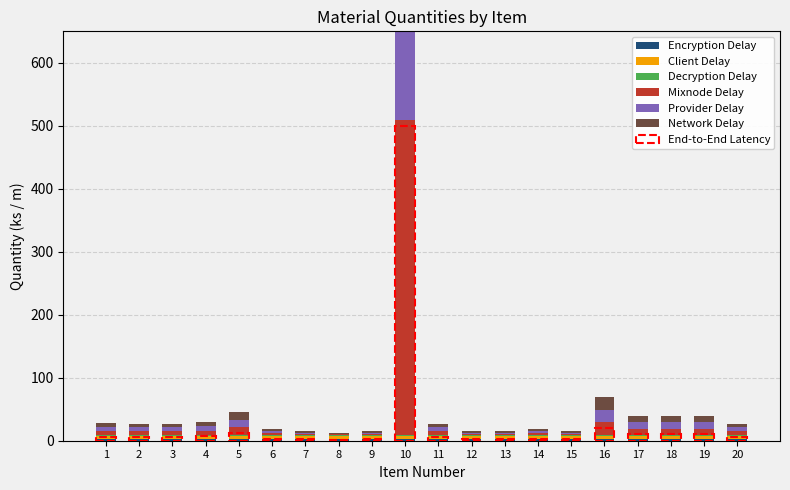

Reading left to right, transcribe all the data shown in this chart.

Encryption Delay: 1=2	2=2	3=2	4=2	5=2	6=2	7=2	8=2	9=2	10=2	11=2	12=2	13=2	14=2	15=2	16=2	17=2	18=2	19=2	20=2
Client Delay: 1=6	2=6	3=6	4=6	5=6	6=6	7=6	8=6	9=6	10=6	11=6	12=6	13=6	14=6	15=6	16=6	17=6	18=6	19=6	20=6
Decryption Delay: 1=1	2=1	3=1	4=1	5=1	6=1	7=1	8=1	9=1	10=1	11=1	12=1	13=1	14=1	15=1	16=1	17=1	18=1	19=1	20=1
Mixnode Delay: 1=7	2=6	3=6	4=7	5=12	6=3	7=2	8=1	9=2	10=500	11=6	12=2	13=2	14=3	15=2	16=20	17=10	18=10	19=10	20=6
Provider Delay: 1=6	2=6	3=6	4=7	5=12	6=3	7=2	8=1	9=2	10=500	11=6	12=2	13=2	14=3	15=2	16=20	17=10	18=10	19=10	20=6
Network Delay: 1=6	2=6	3=6	4=7	5=12	6=3	7=2	8=1	9=2	10=500	11=6	12=2	13=2	14=3	15=2	16=20	17=10	18=10	19=10	20=6